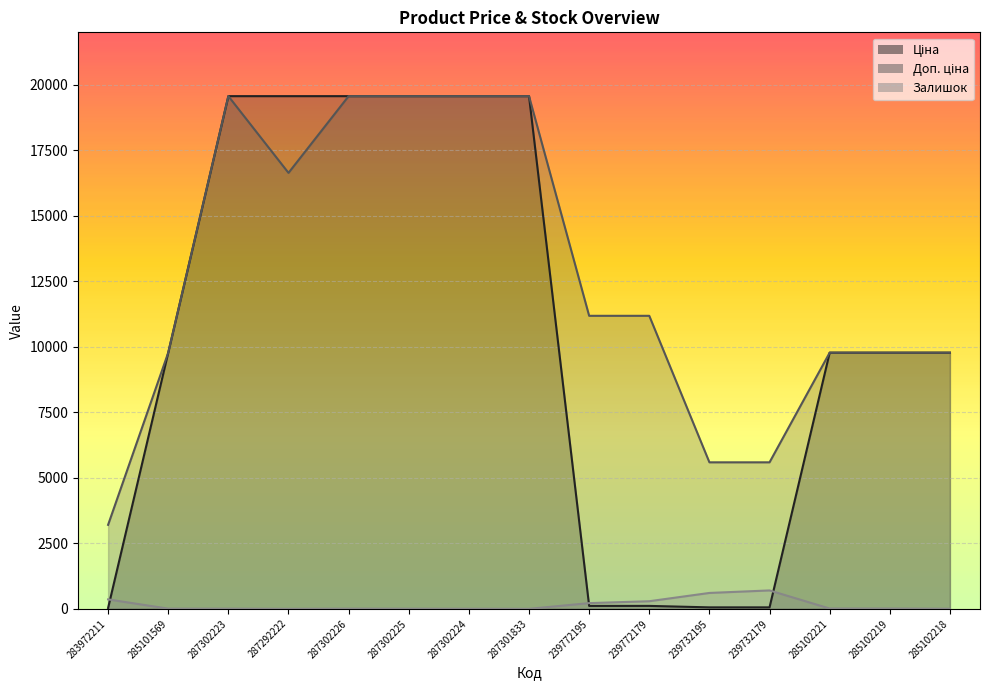

True or false: Доп. ціна and Залишок cross at least once.

False